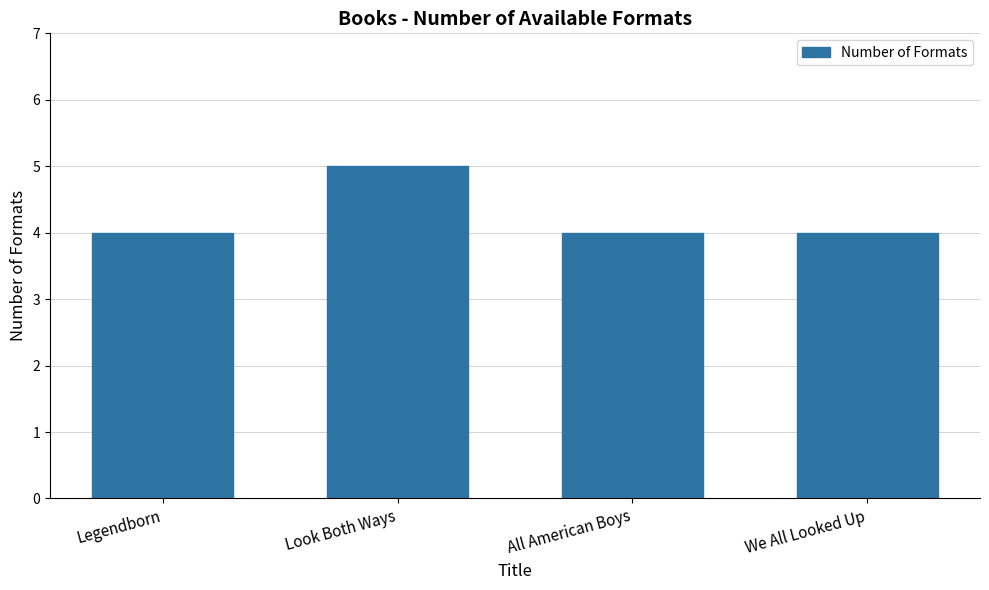

What position from the right is Legendborn?

4